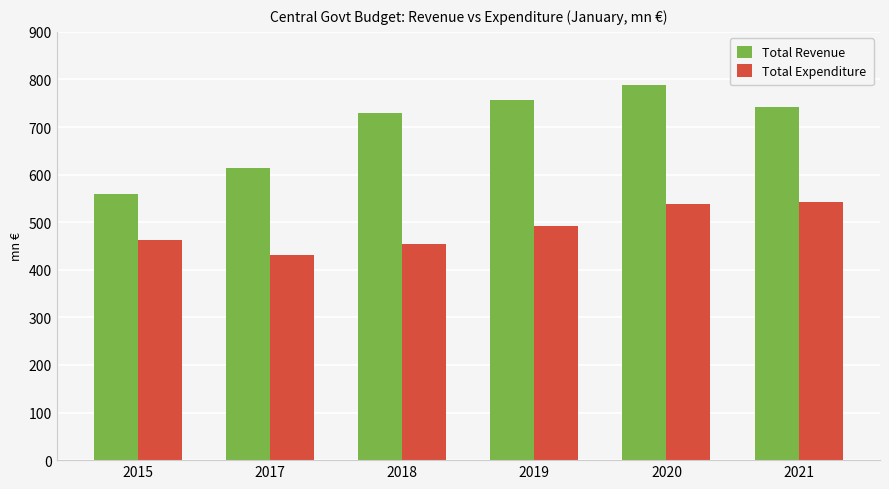

How many data points in Total Expenditure are less than 492?

3